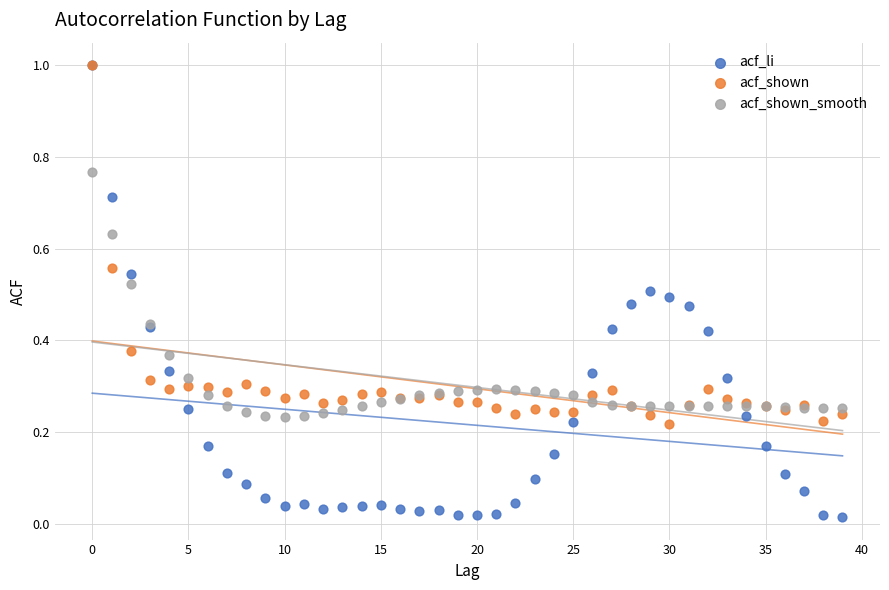

Which series contains the lowest Y value?

acf_li